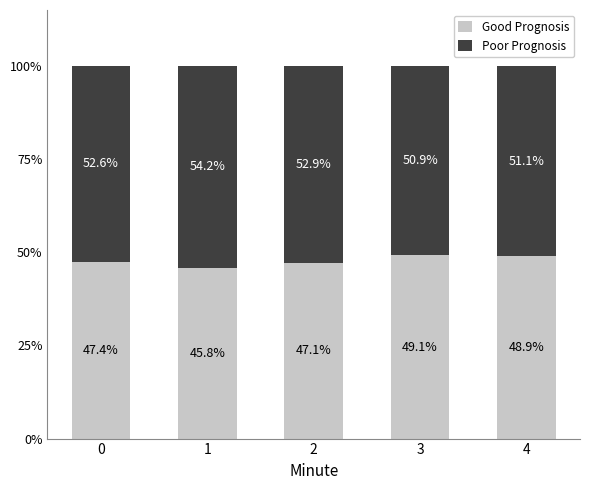

Is it true that Good Prognosis equals 13.7 at 2?

False